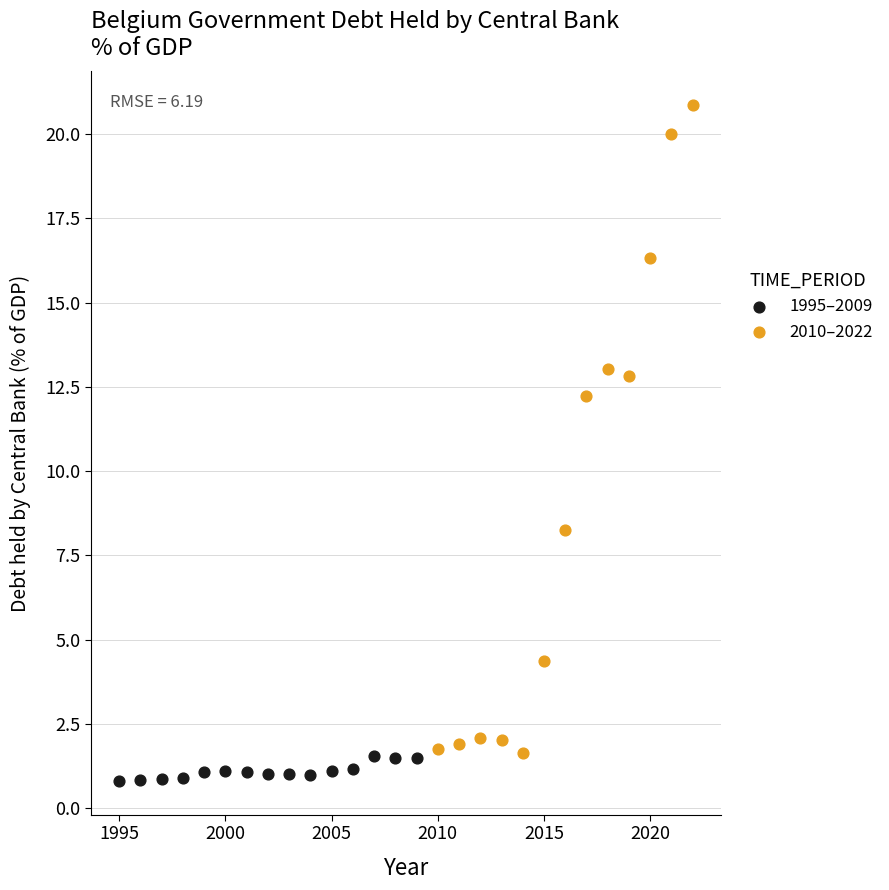

Which series contains the highest Y value?

2010–2022